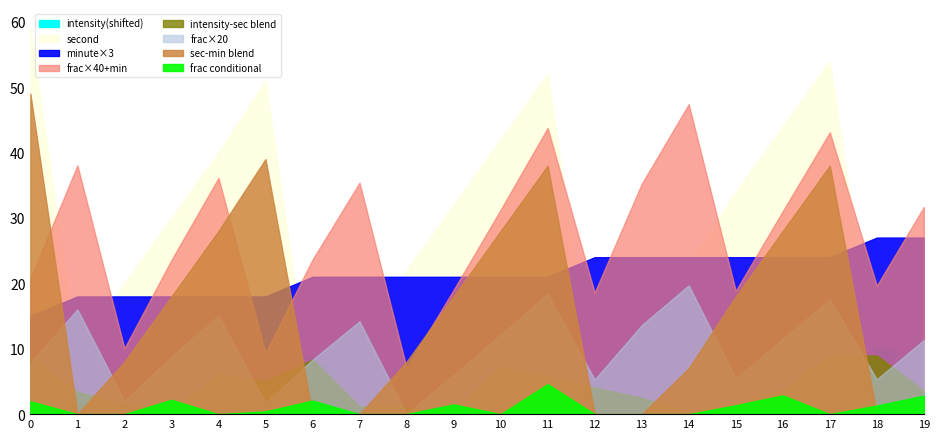

List the labels in order of second value, smallest first.

6, 12, 18, 1, 7, 13, 19, 2, 8, 14, 3, 9, 15, 4, 10, 16, 5, 11, 17, 0